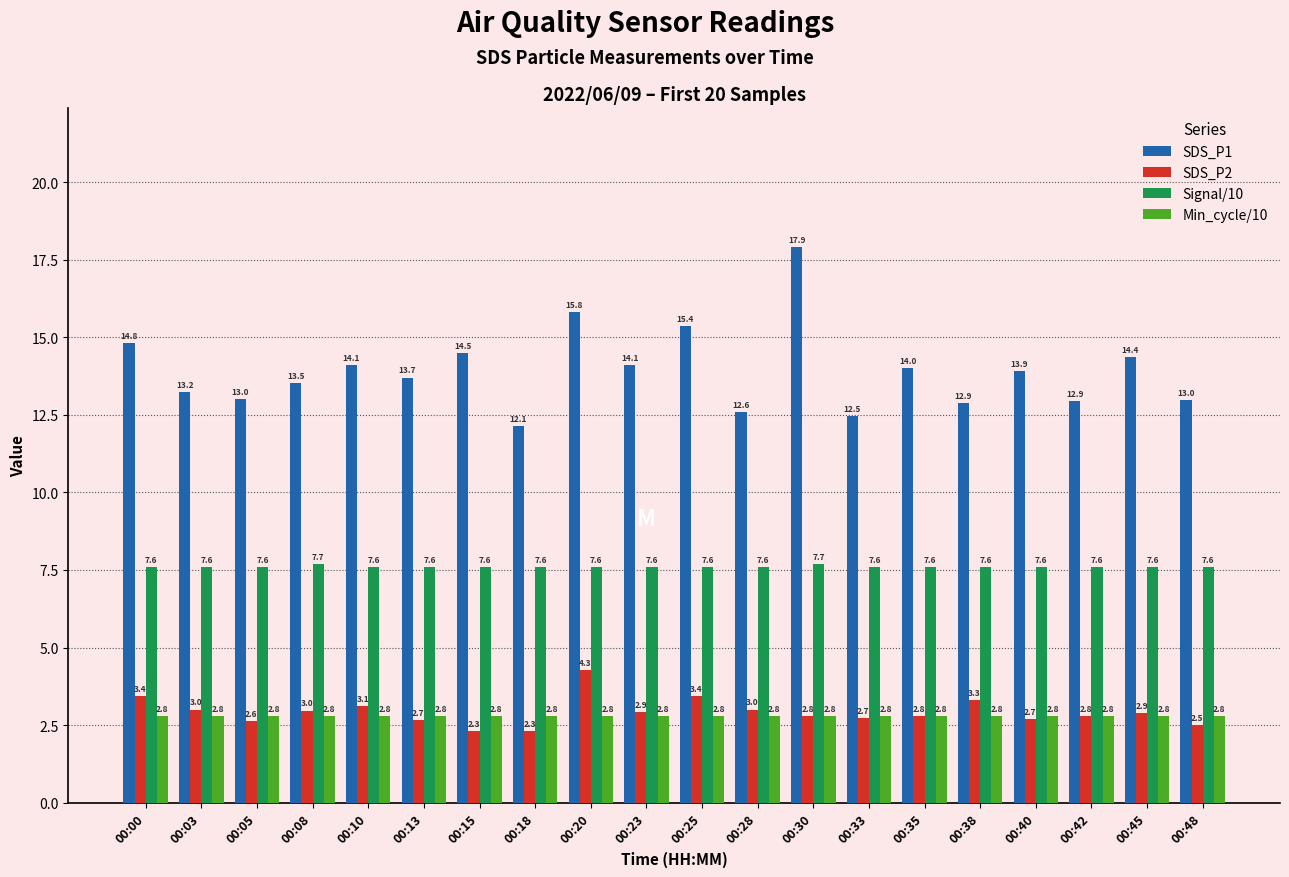

Between 00:13 and 00:25, which series saw the biggest shift?

SDS_P1